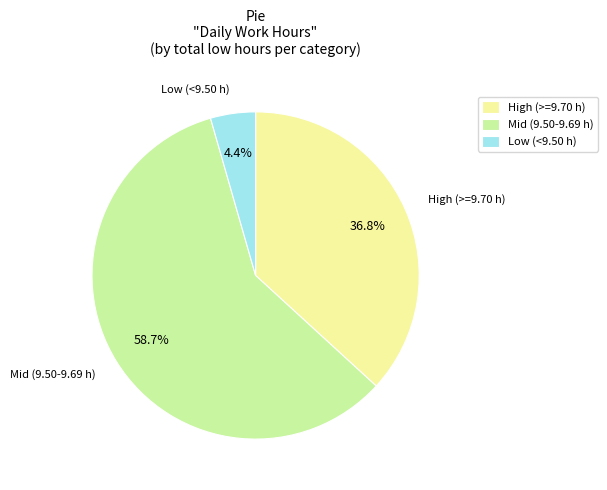

Approximately how many times larger is the value at Mid (9.50-9.69 h) compared to High (>=9.70 h)?

1.6